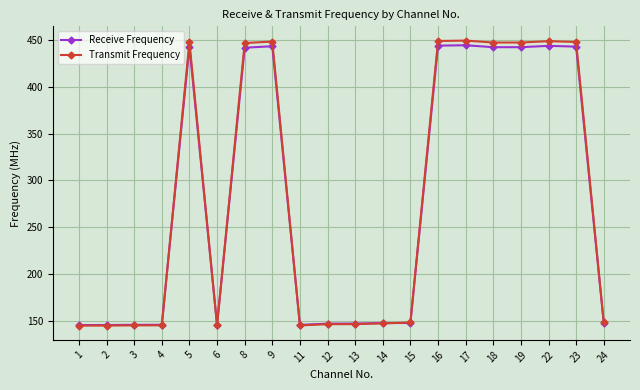

Where does the Transmit Frequency series first go above 147?

5